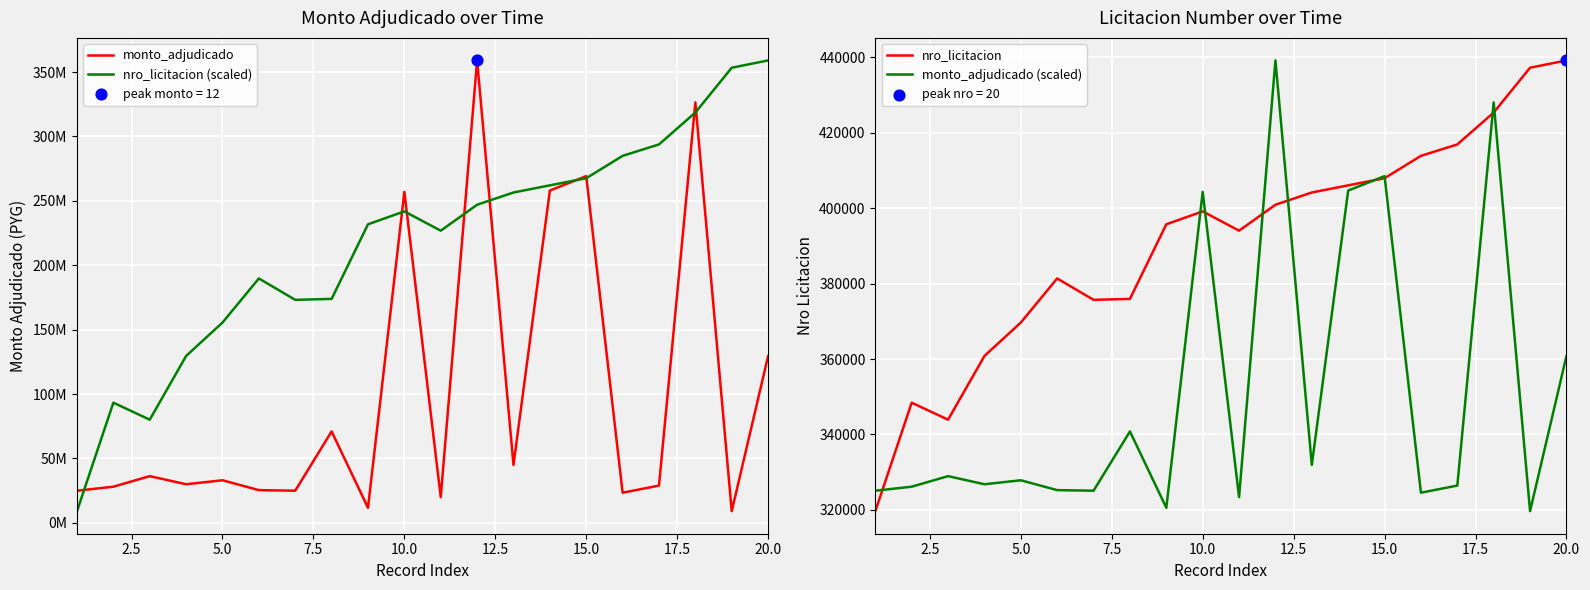

At how many categories does at least one series exceed 171861332?

15